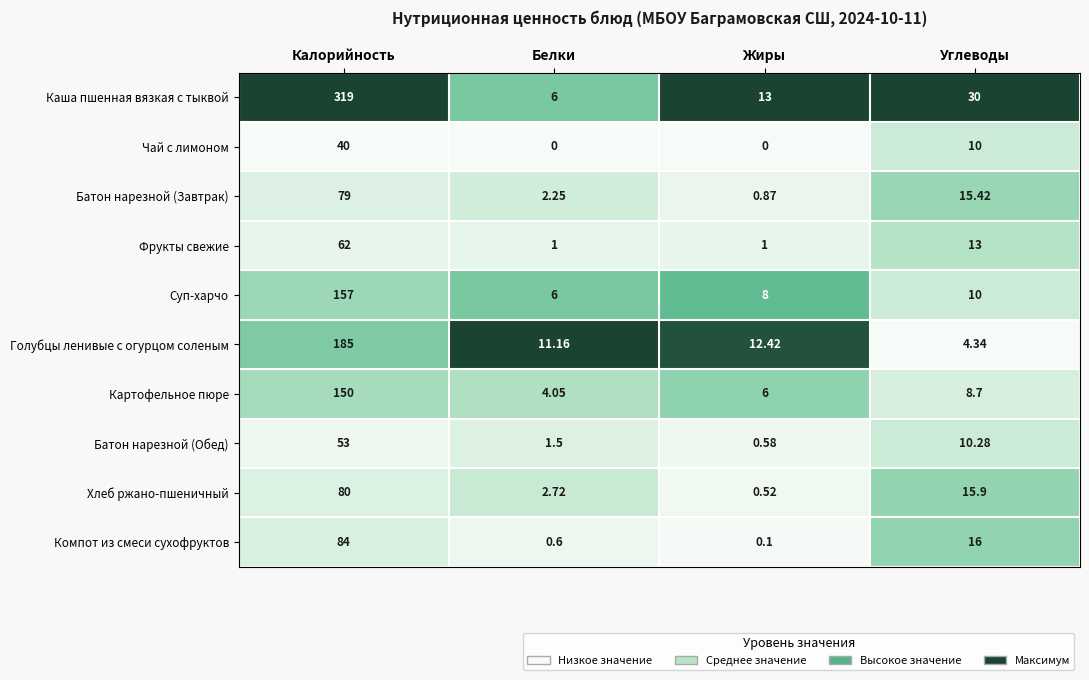

Where is Батон нарезной (Обед) nearest to the value 26?

Углеводы